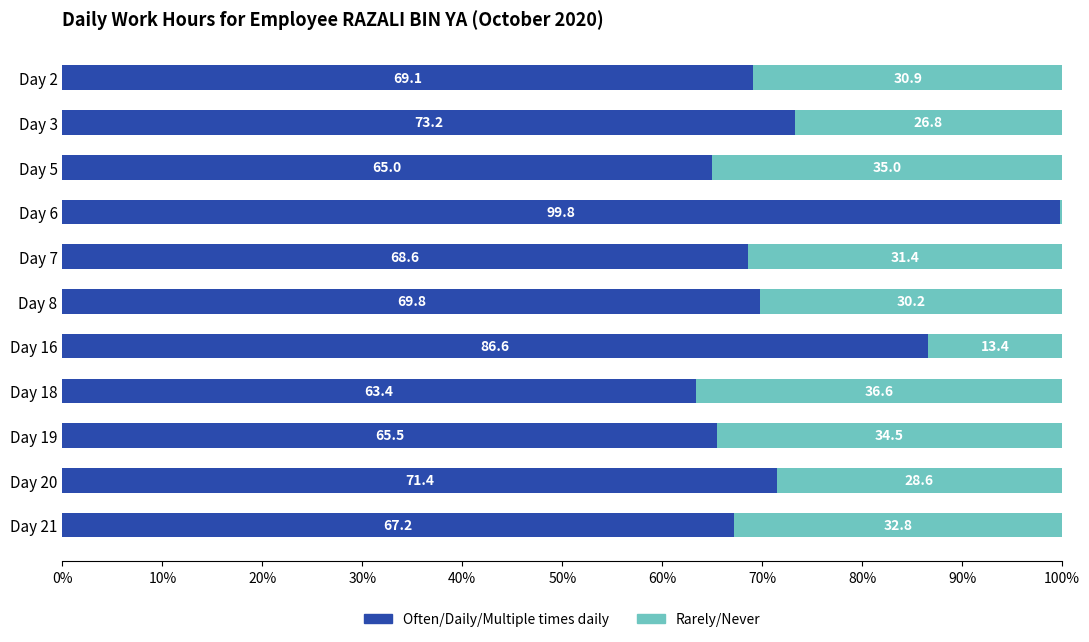

The value of Often/Daily/Multiple times daily at Day 3 is 73.2. True or false?

True